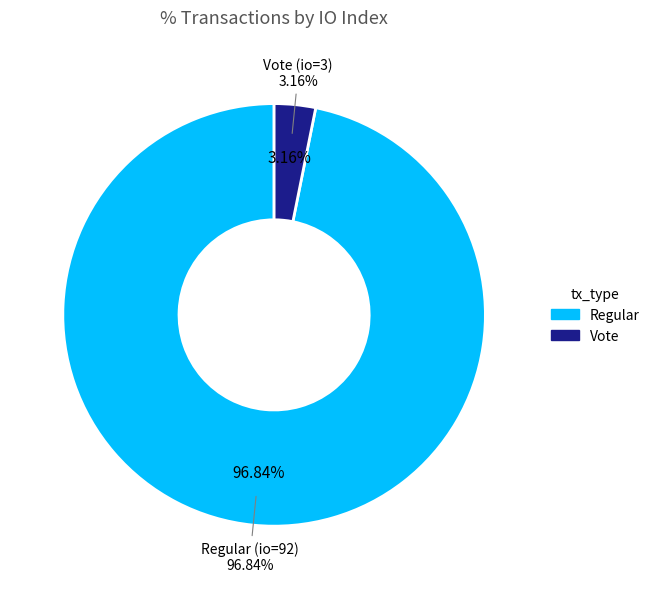

What is the largest slice in the pie chart?

Regular (io=92)